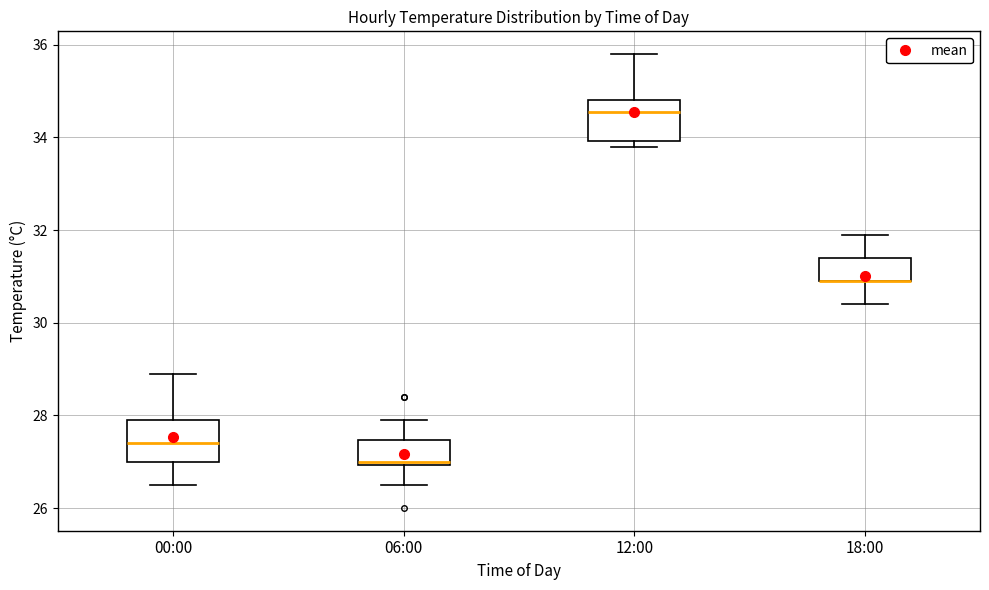

Where is the lower edge of the box for 18:00 on the y-axis? The values are not printed on the chart, so give them approximately, as read against the axis.

31.0